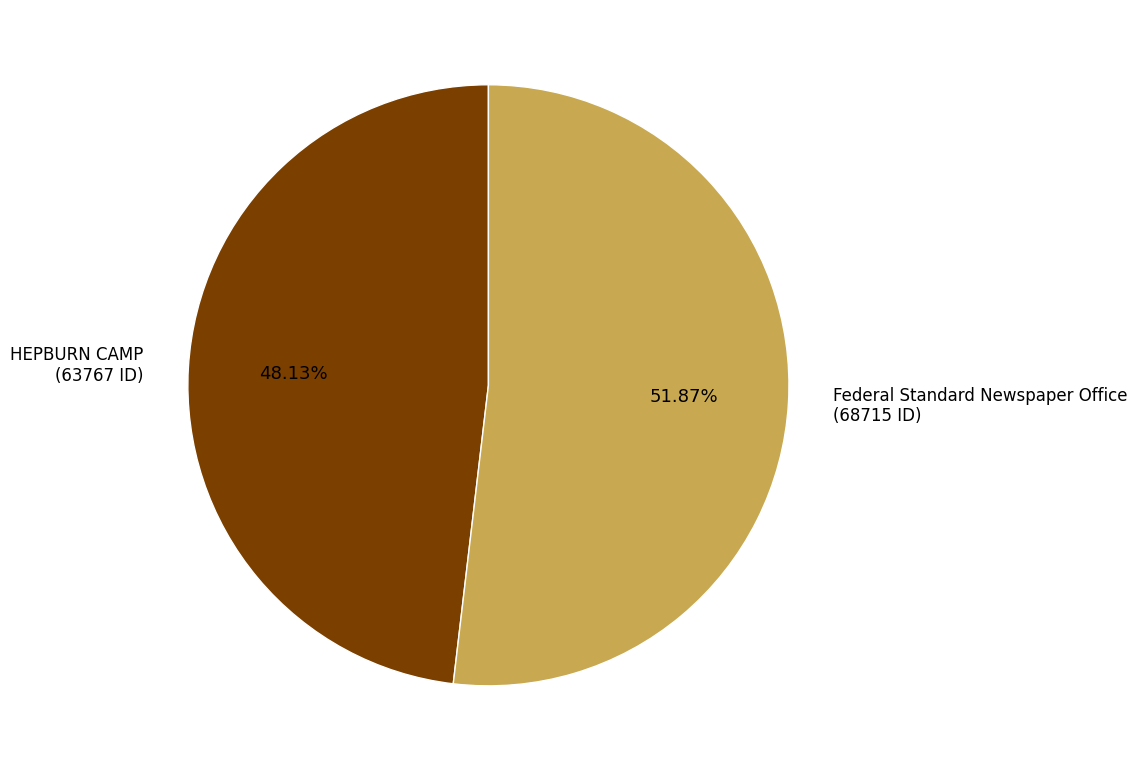

Is it true that HEPBURN CAMP is 37% of the pie?

False